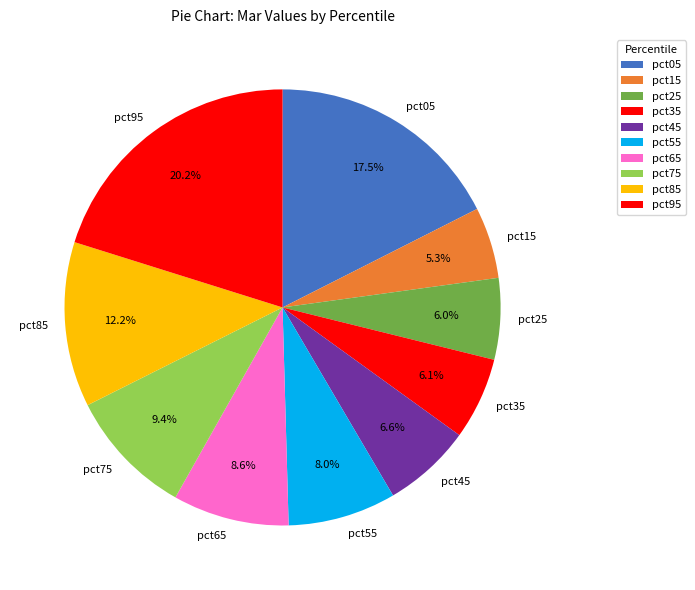

Is pct25 the majority of the pie?

No